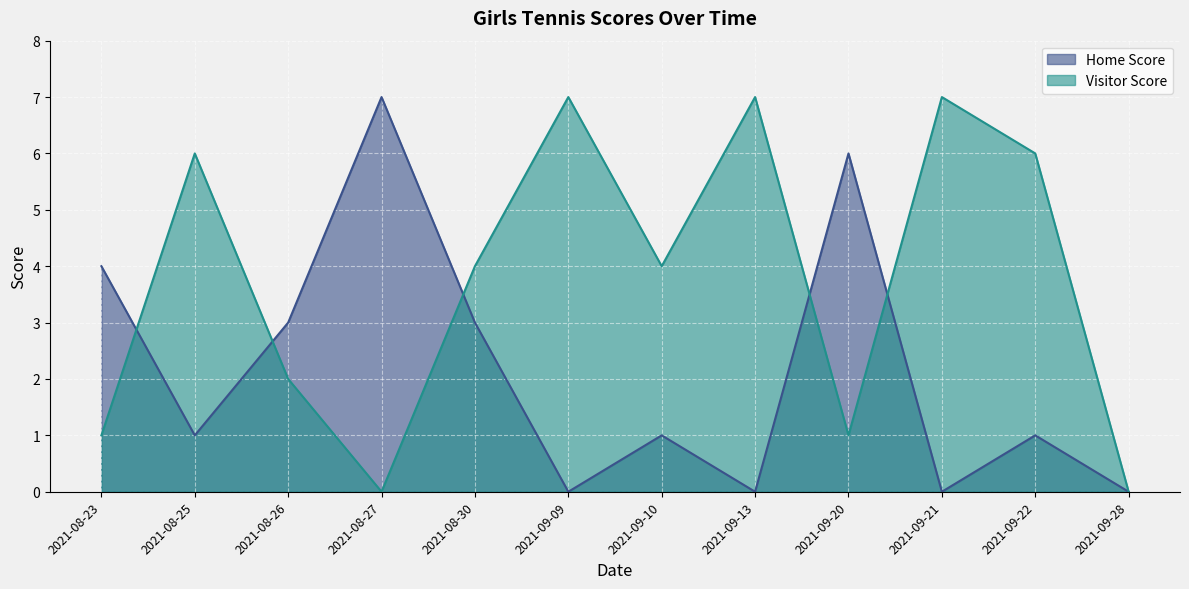

The Home Score series shows 1 at 2021-08-25. True or false?

True